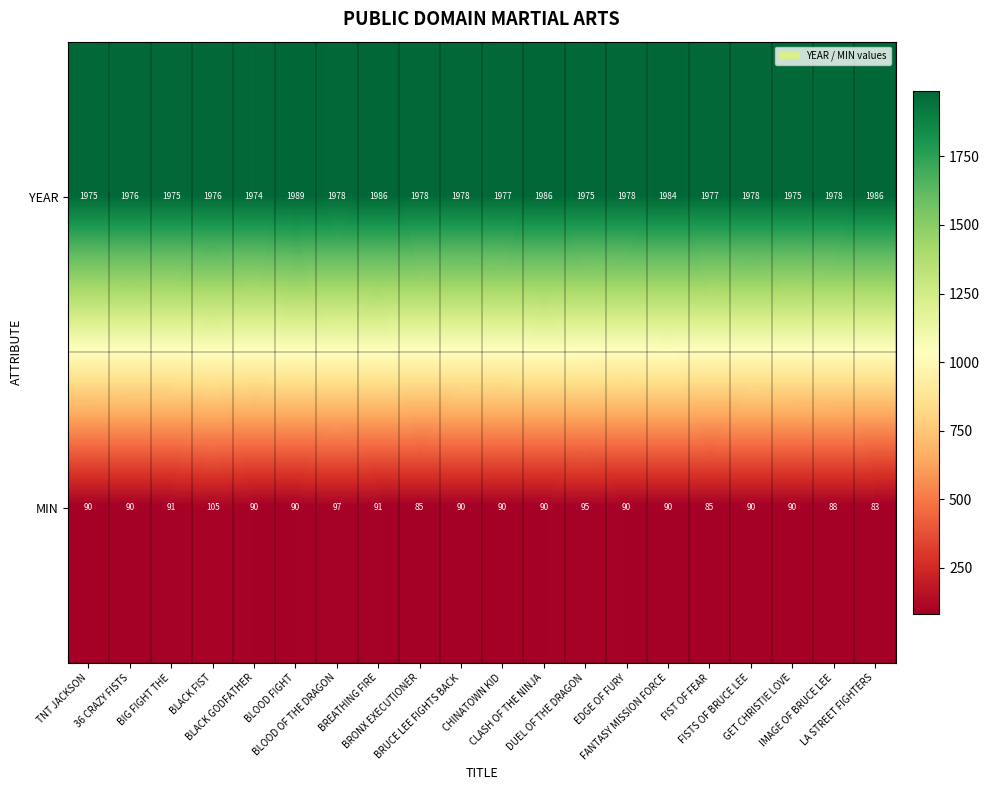

What is the total value across all series at CLASH OF THE NINJA?

2076